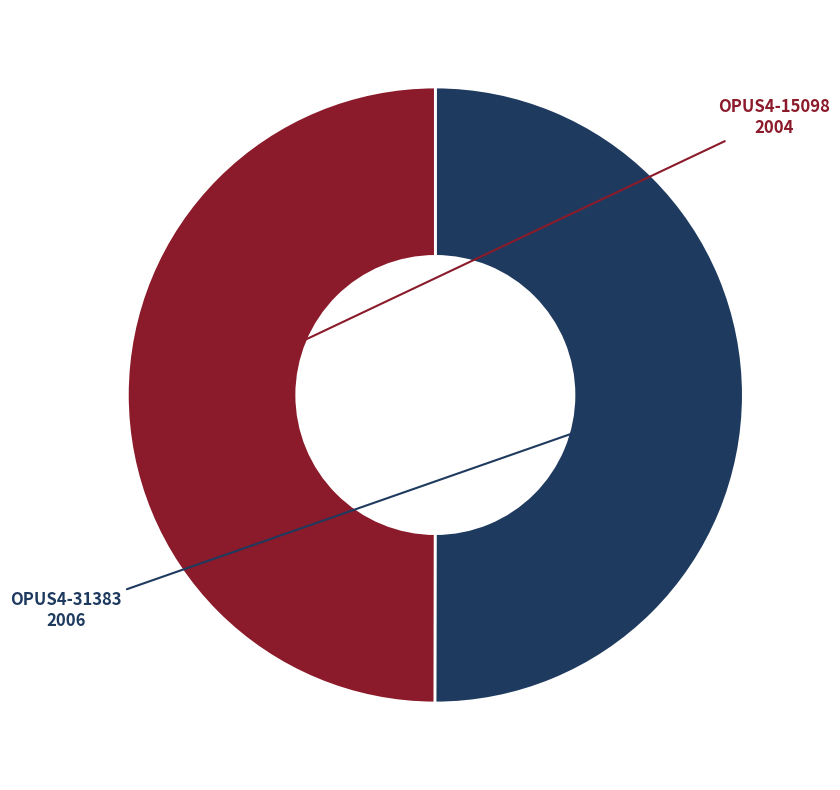

What is the ratio of the value at OPUS4-31383 to the value at OPUS4-15098?

1.0